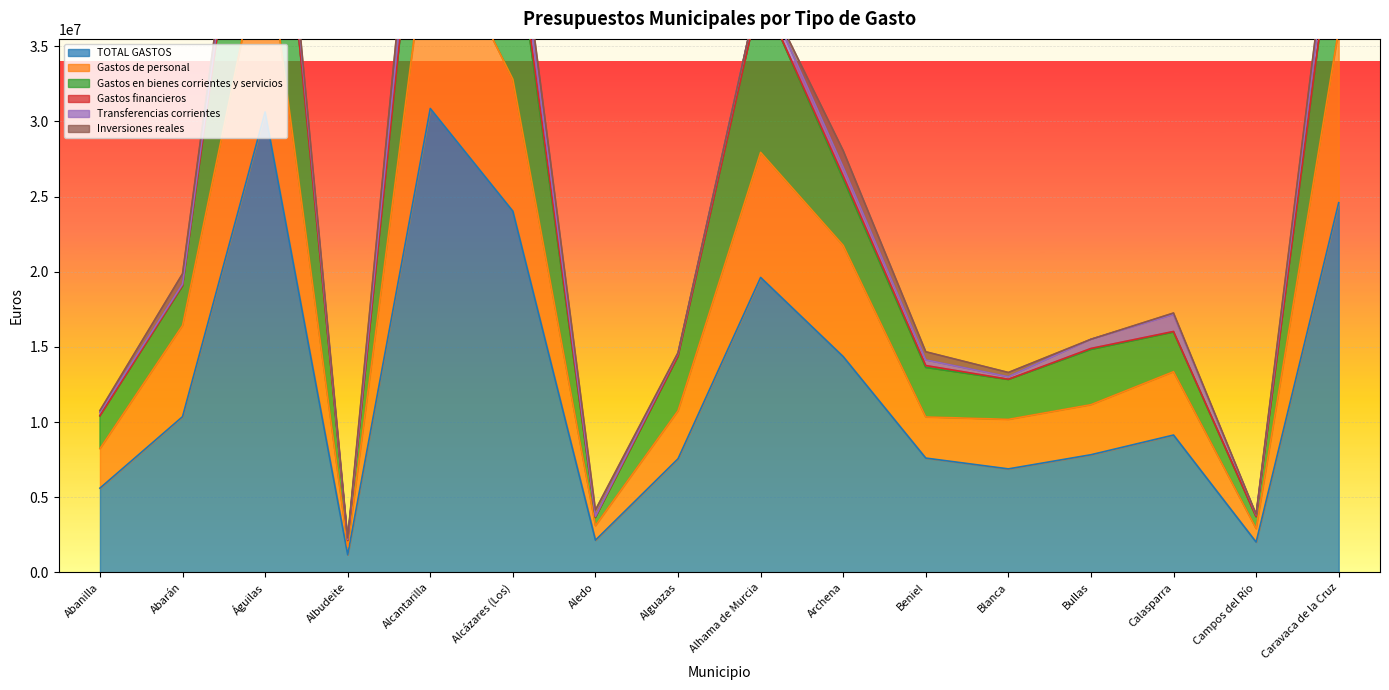

True or false: TOTAL GASTOS has a value of 10580099.9 at Bullas.

False